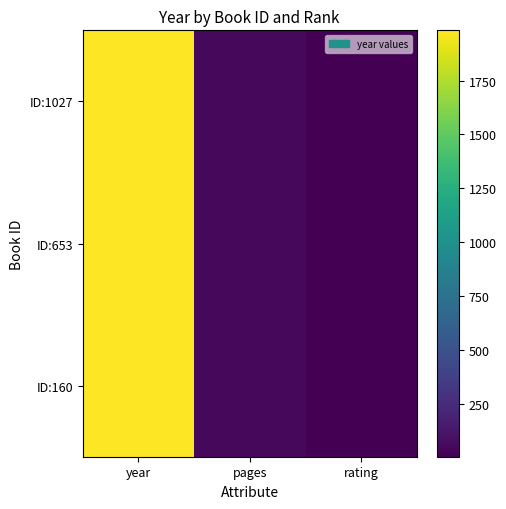

Count the number of categories in the chart.

3